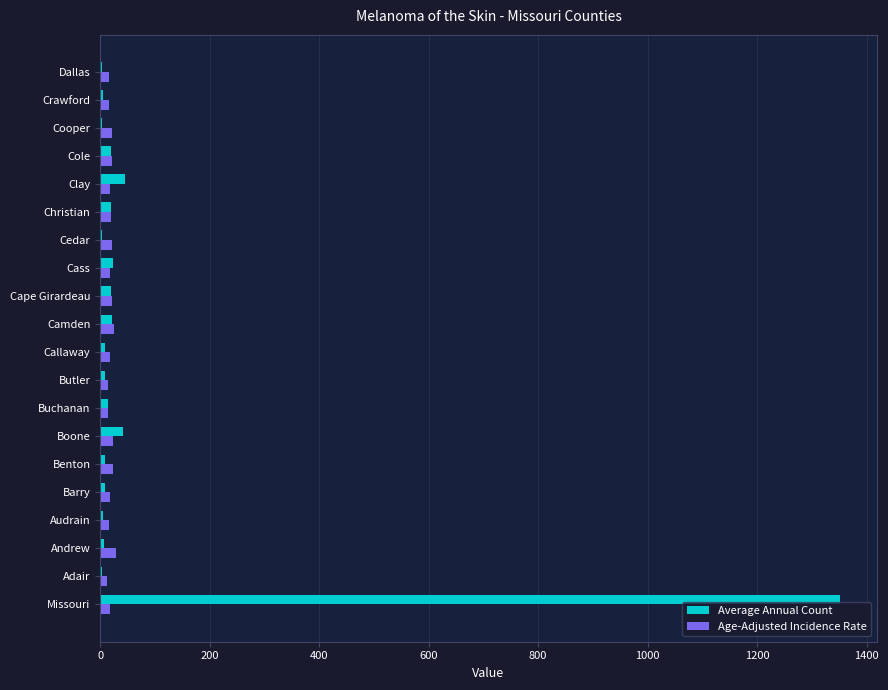

Which series has the largest total across all categories?

Average Annual Count